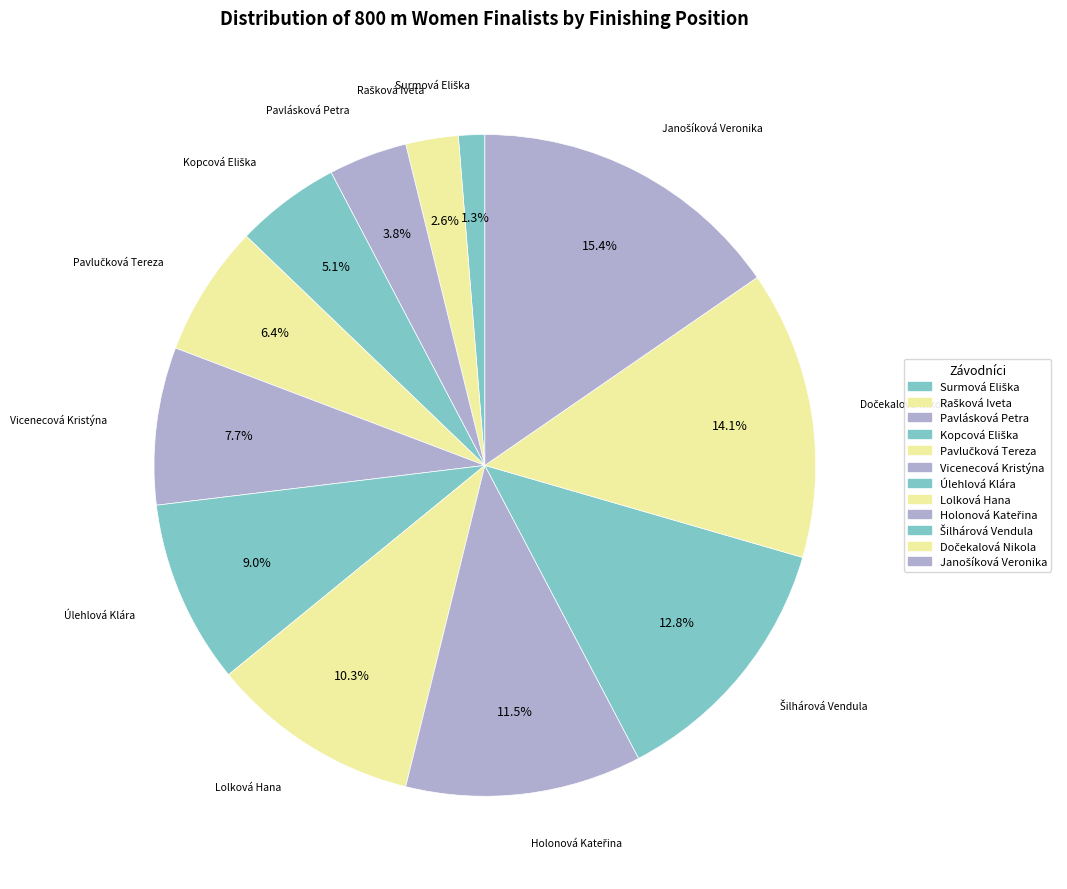

Which slice is the largest?

Janošíková Veronika